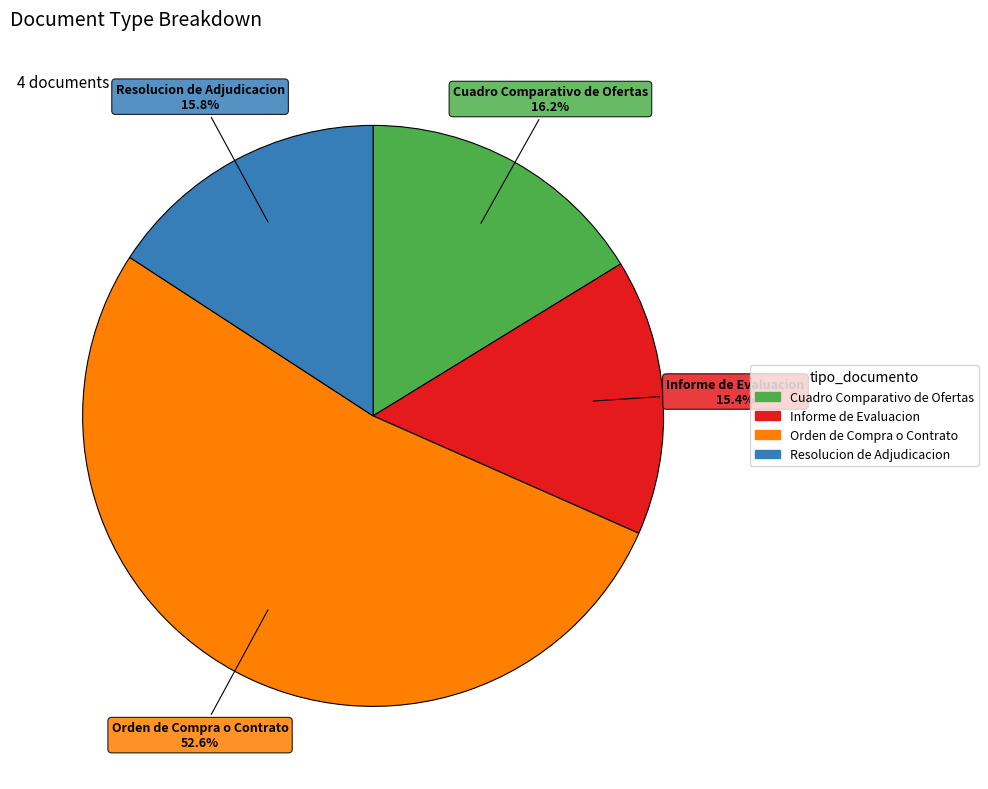

Between Orden de Compra o Contrato and Informe de Evaluacion, which is larger?

Orden de Compra o Contrato